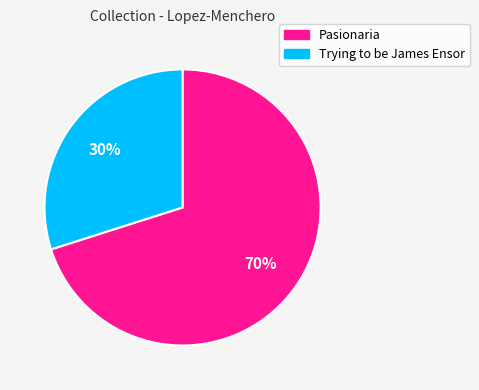

How many segments does this pie chart have?

2